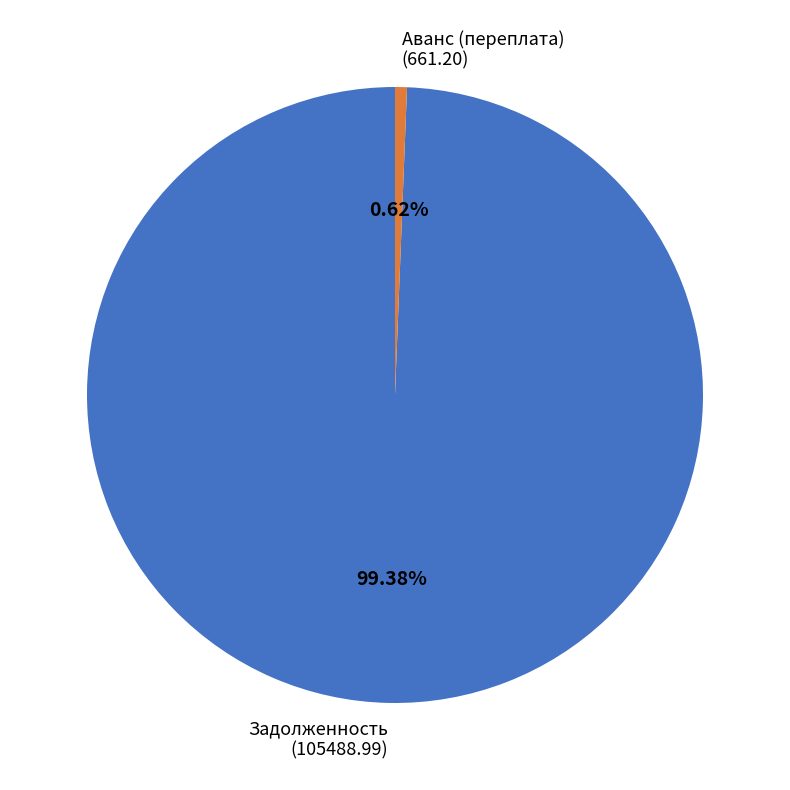

Which has a higher value, Аванс (переплата) (661.20) or Задолженность (105488.99)?

Задолженность (105488.99)